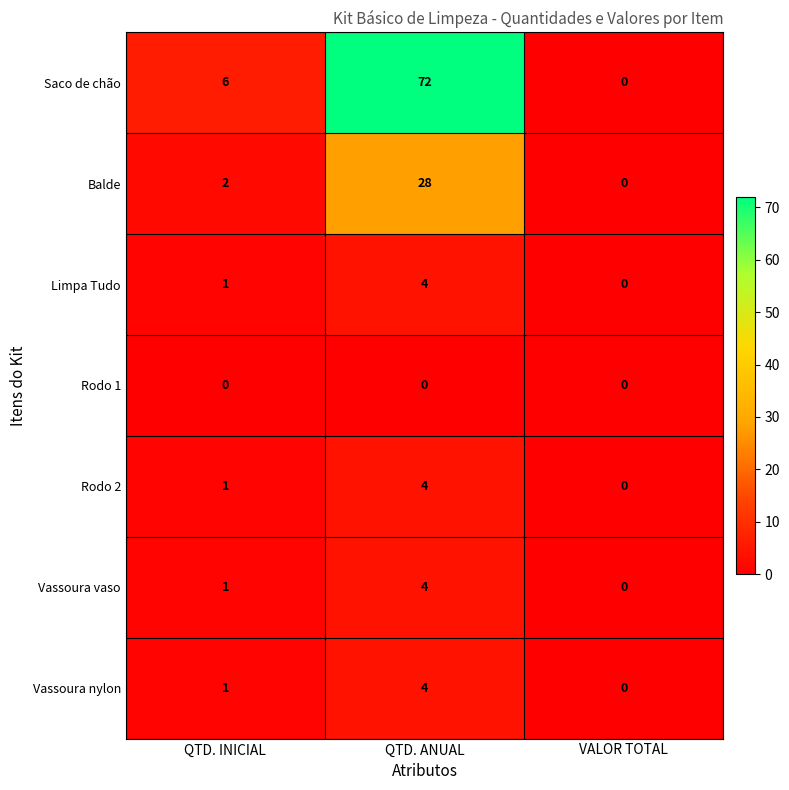

Is it true that Vassoura vaso equals 0 at VALOR TOTAL?

True